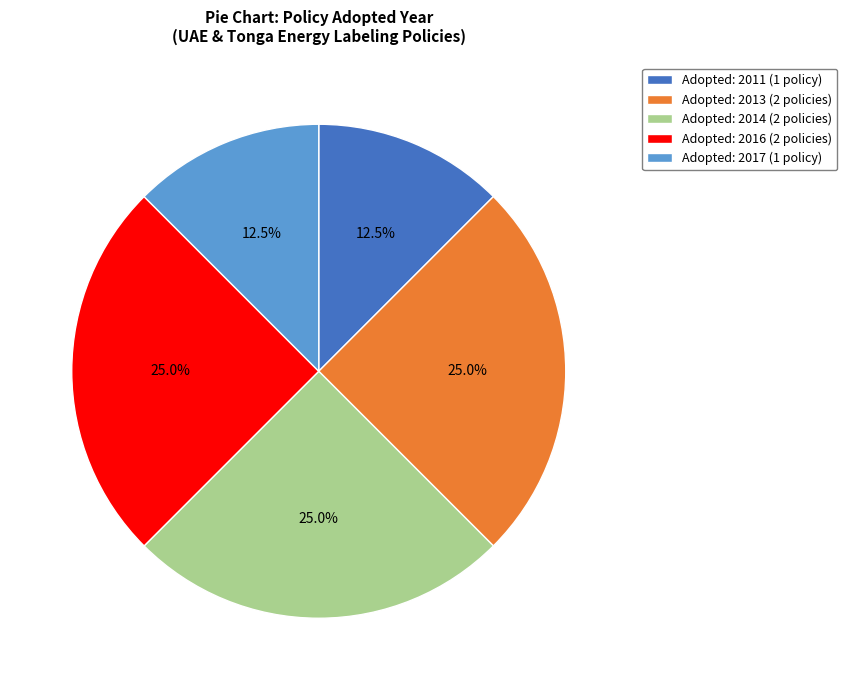

What percentage do Adopted: 2013 (2 policies) and Adopted: 2011 (1 policy) together represent?

37.5%